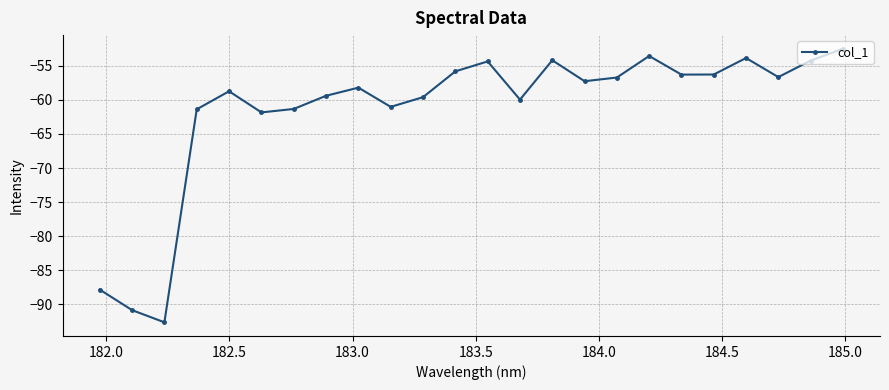

What is the average value?

-61.4